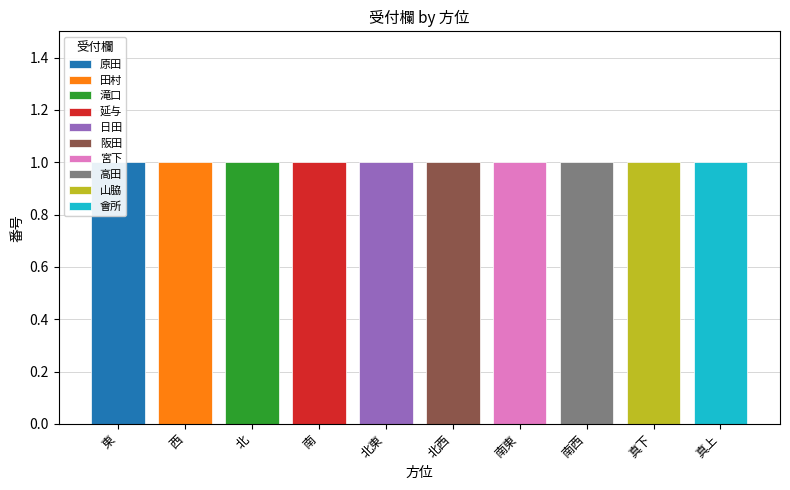

Are the bars horizontal?

No